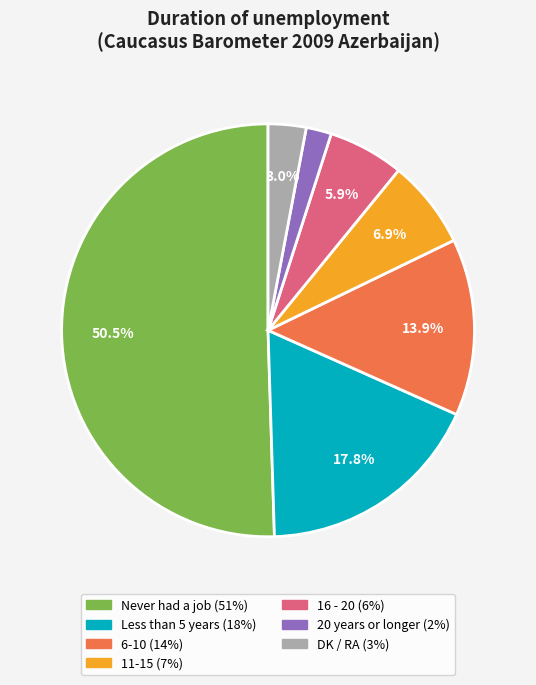

Approximately how many times larger is the value at 20 years or longer compared to 11-15?

0.3